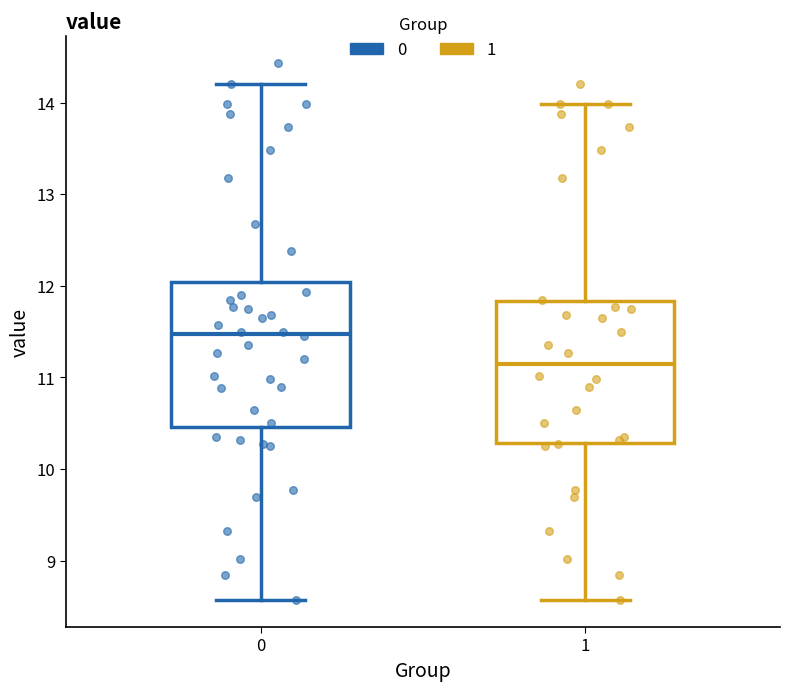

Reading left to right, transcribe this box plot: for each box, give where its median line is, the range the box spans, and where its two whiskers end, as read against the y-axis. The values are not printed on the chart, so give them approximately, as read against the axis.

0: median 11.5, box 10.5 to 12.0, whiskers 8.6 to 14.2
1: median 11.1, box 10.3 to 11.8, whiskers 8.6 to 14.0